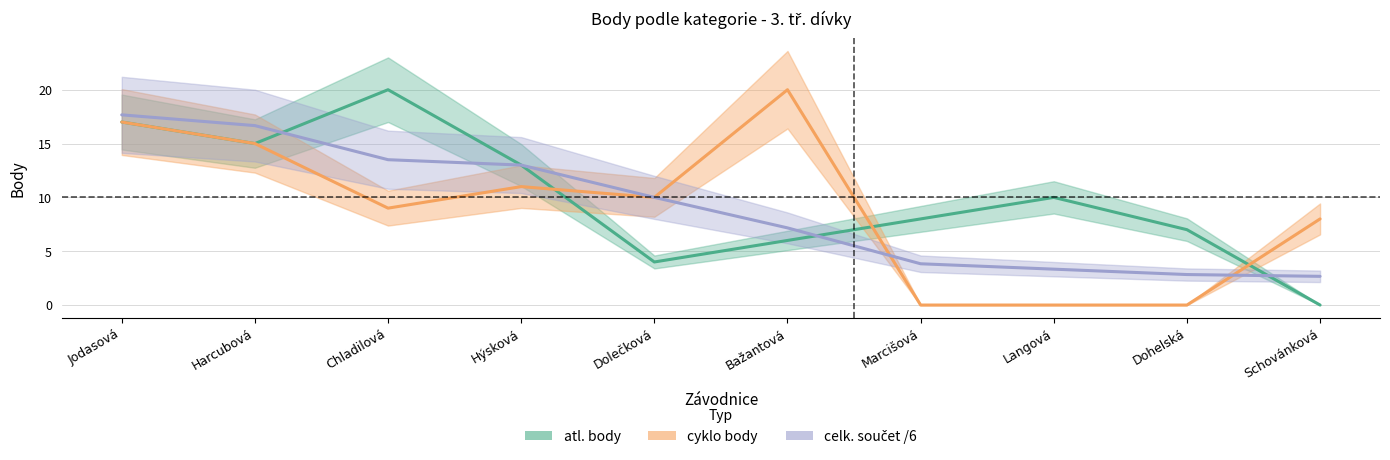

What is the total value across all series at Langová?

13.3